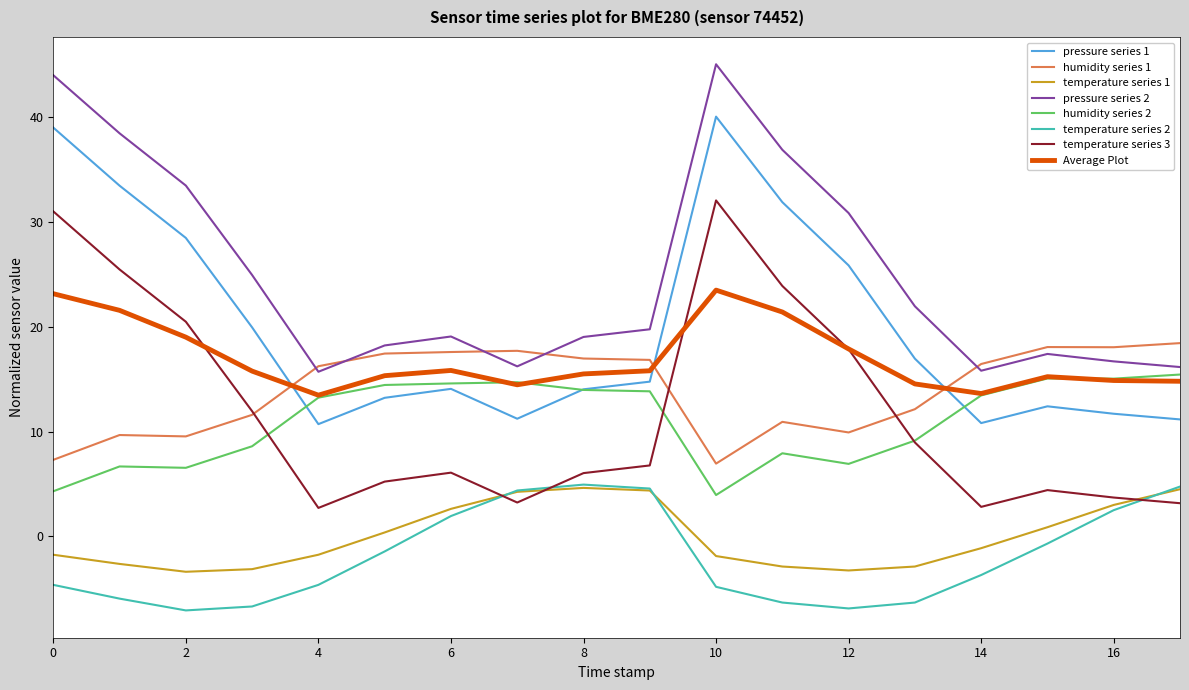

True or false: temperature series 1 and pressure series 2 cross at least once.

False